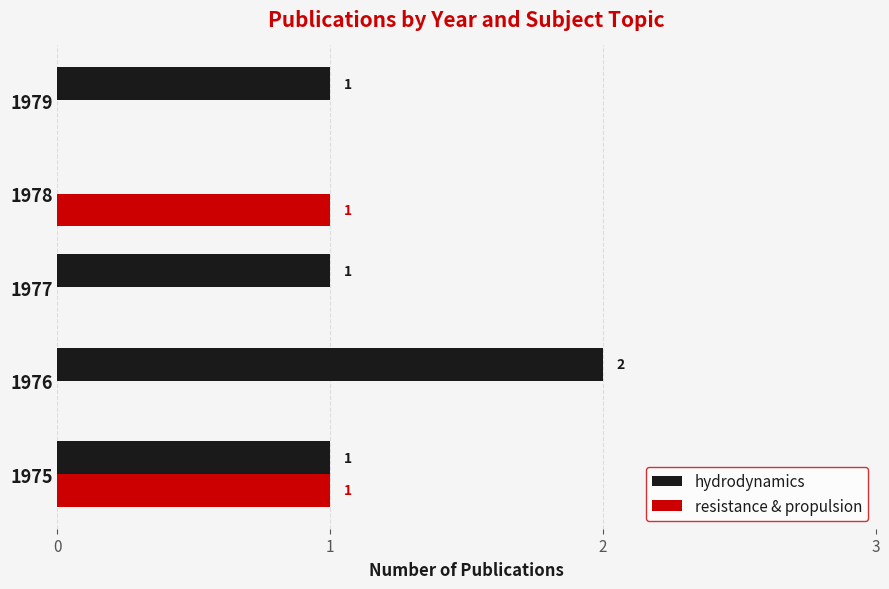

Is it true that resistance & propulsion equals 0 at 1979?

True